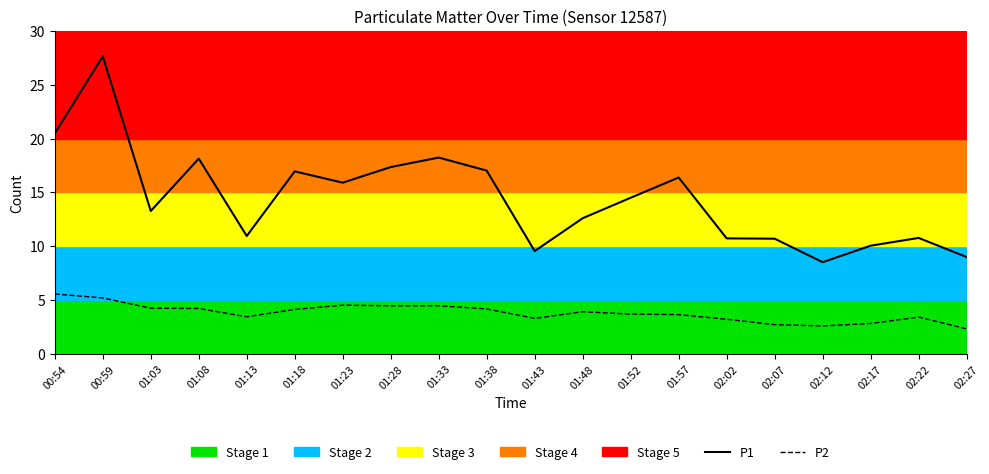

What is the difference between the maximum and minimum values in the P2 series?

3.2